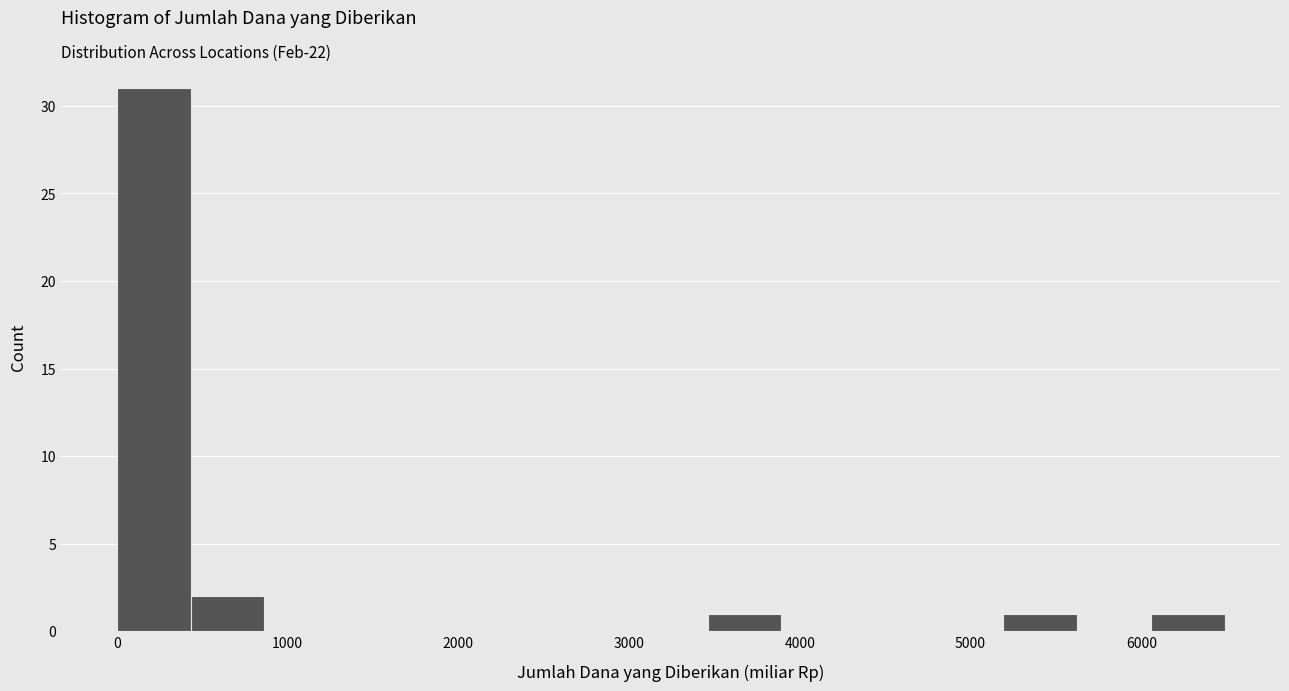

Reading left to right, transcribe this chart: for each bar, give the range it covers on the x-axis and its height. Neither the bar edges nor the heights are printed on the chart, so give them approximately, as read against the axes.

0 to 400: 31
400 to 900: 2
900 to 1300: 0
1300 to 1700: 0
1700 to 2200: 0
2200 to 2600: 0
2600 to 3000: 0
3000 to 3500: 0
3500 to 3900: 1
3900 to 4300: 0
4300 to 4800: 0
4800 to 5200: 0
5200 to 5600: 1
5600 to 6100: 0
6100 to 6500: 1